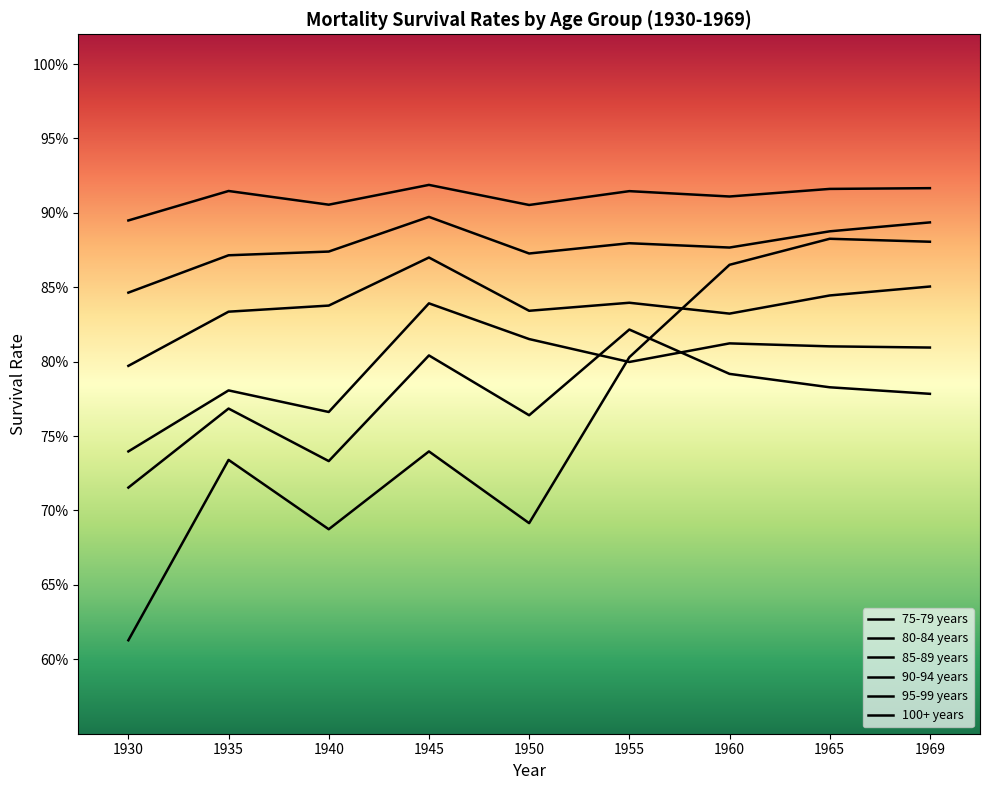

What are all the series names shown in the legend?

75-79 years, 80-84 years, 85-89 years, 90-94 years, 95-99 years, 100+ years